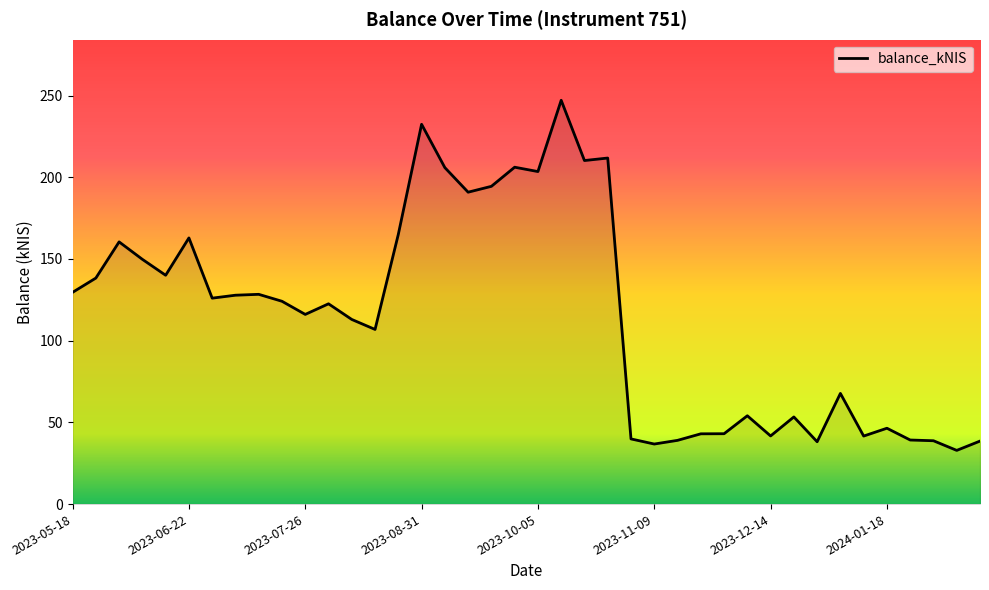

What is the difference between the maximum and minimum values?

214.2